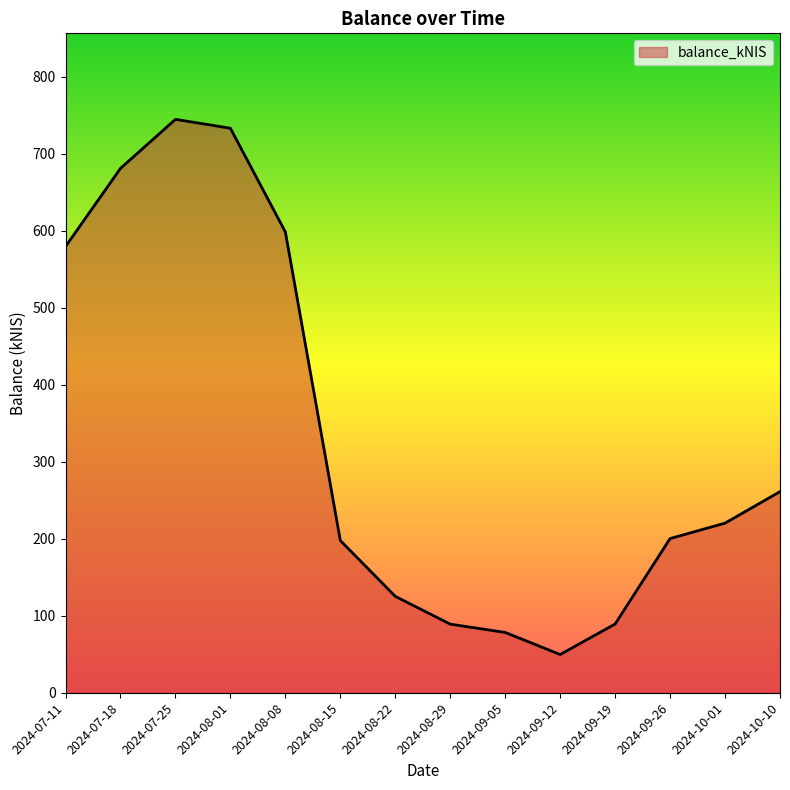

What position from the right is 2024-09-26?

3